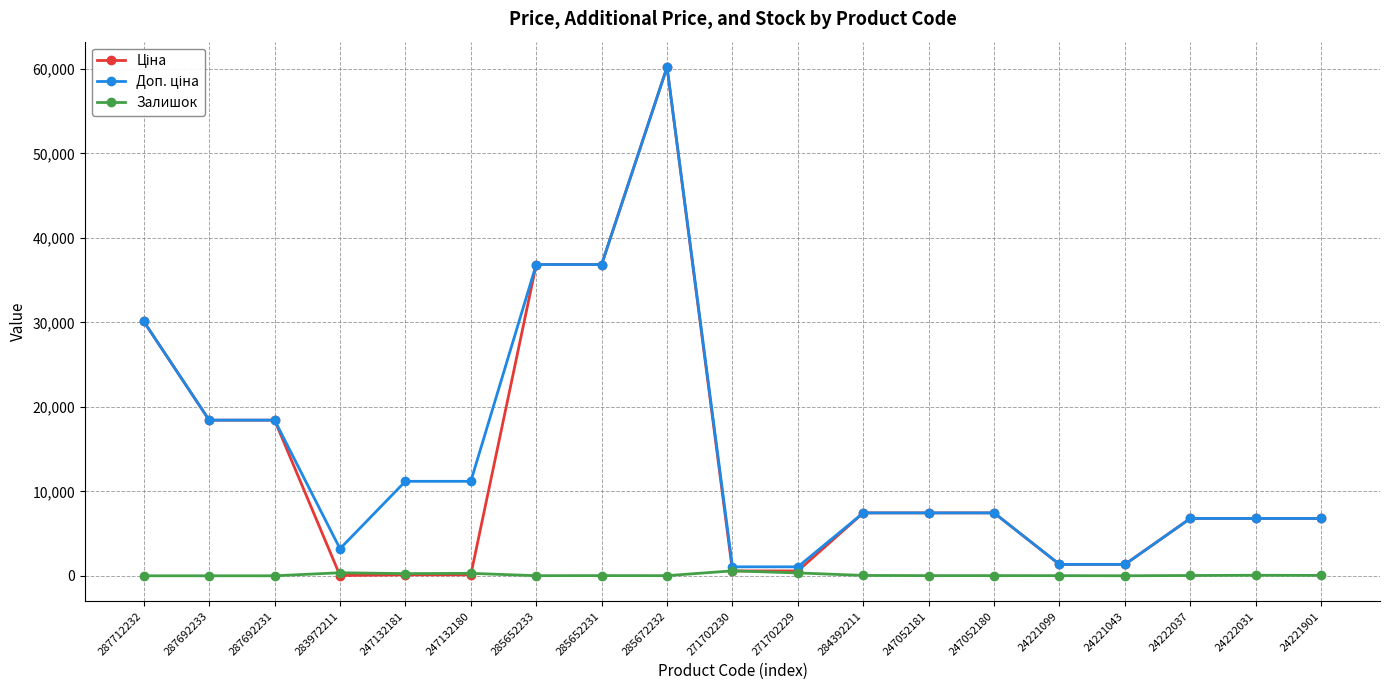

Count the number of categories in the chart.

19